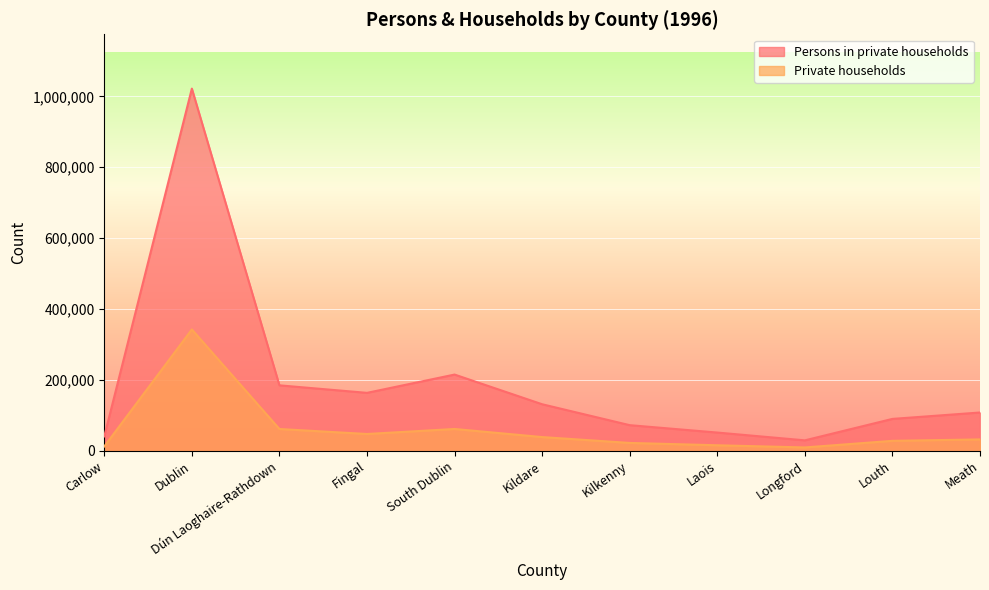

Rank the categories by Persons in private households value from highest to lowest.

Dublin, South Dublin, Dún Laoghaire-Rathdown, Fingal, Kildare, Meath, Louth, Kilkenny, Laois, Carlow, Longford